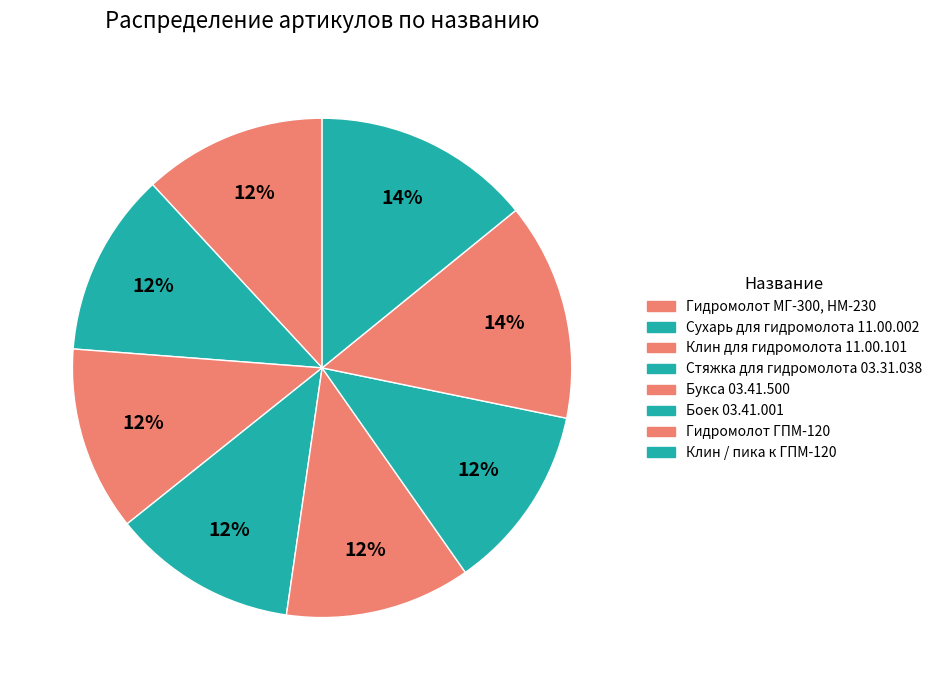

The Сухарь для гидромолота 11.00.002 slice represents 22% of the pie. True or false?

False